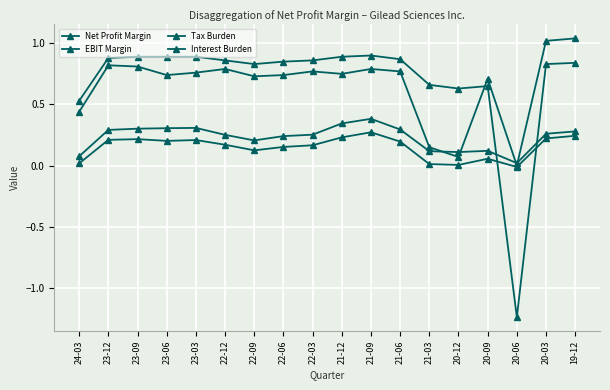

How many values in Interest Burden are above zero?

17